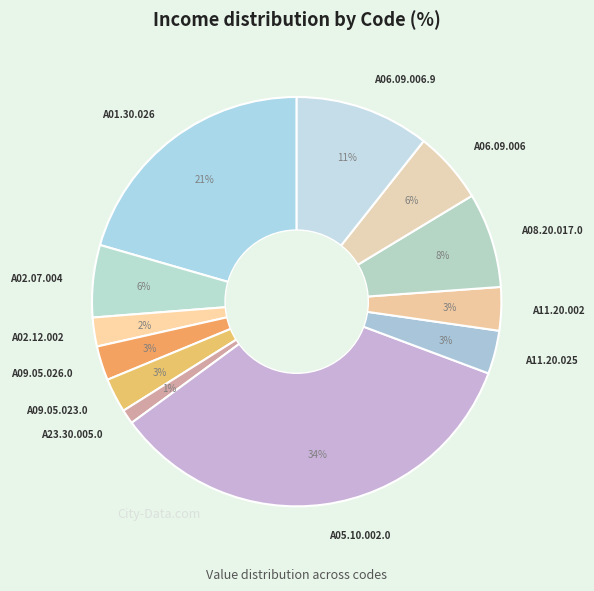

What percentage is the A11.20.002 slice, to the nearest percent?

3%